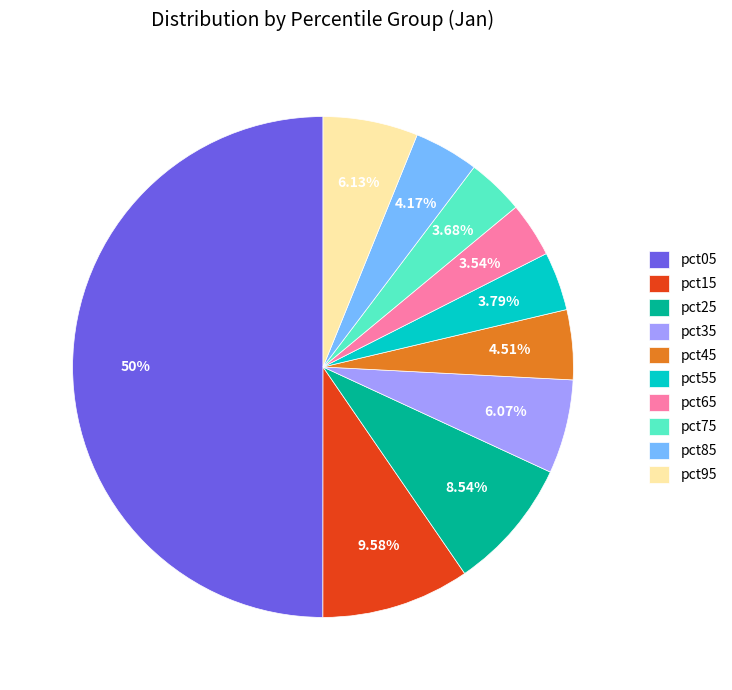

What percentage do pct85 and pct05 together represent?

54.2%